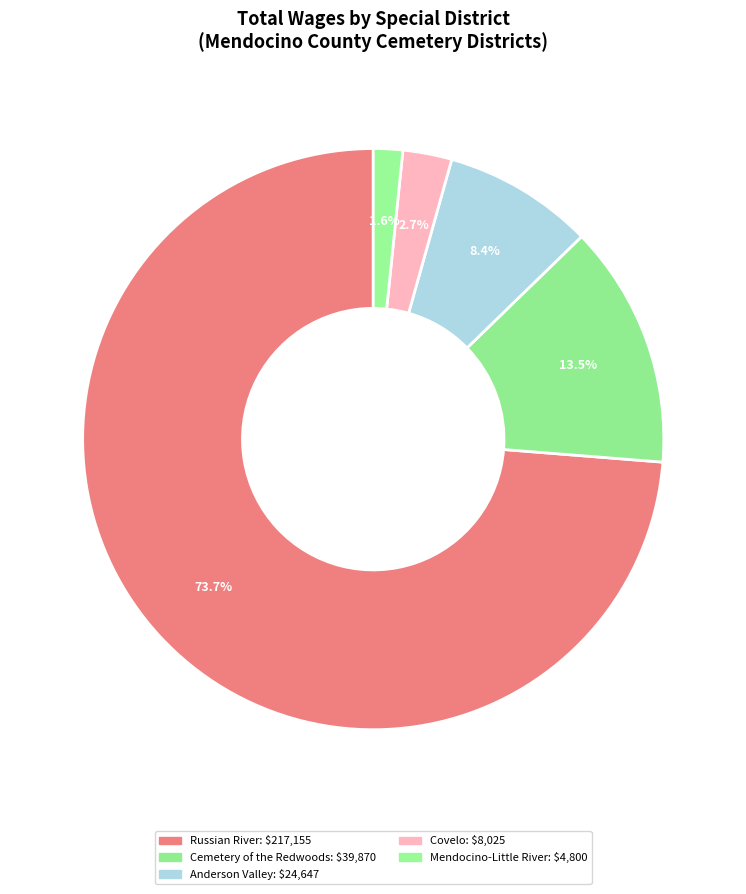

Which slice is the smallest?

Mendocino-Little River Cemetery District